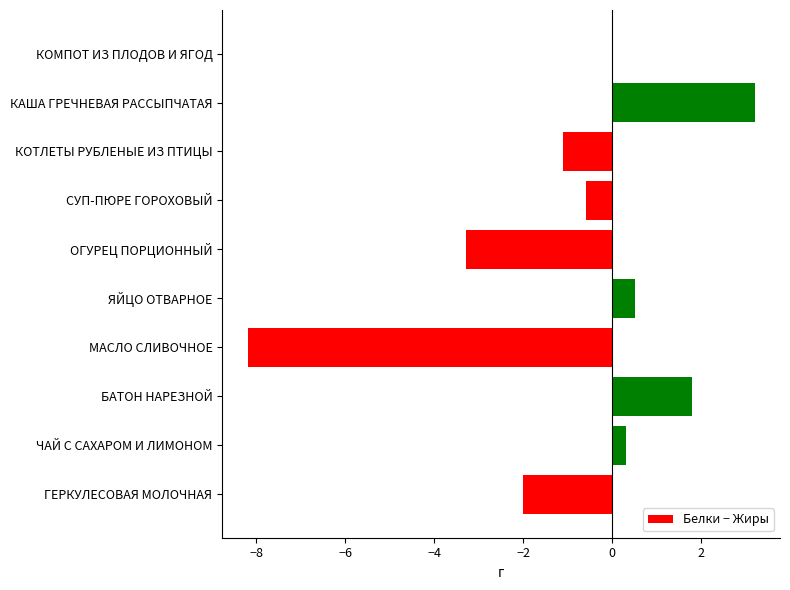

What is the maximum value shown in the chart?

3.2